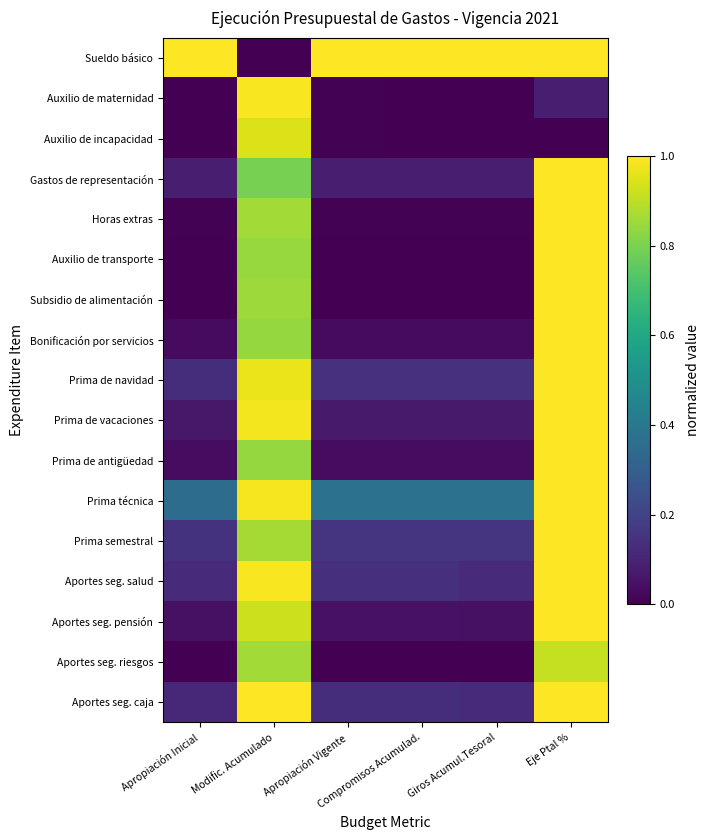

Which series has the largest total across all categories?

Sueldo básico